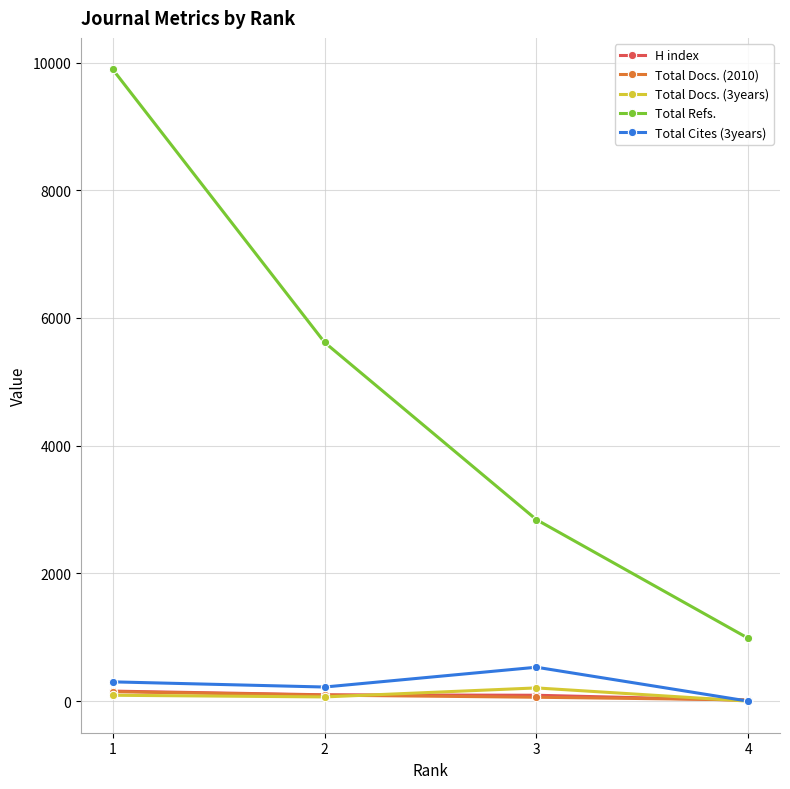

Between 3 and 4, which series saw the biggest shift?

Total Refs.